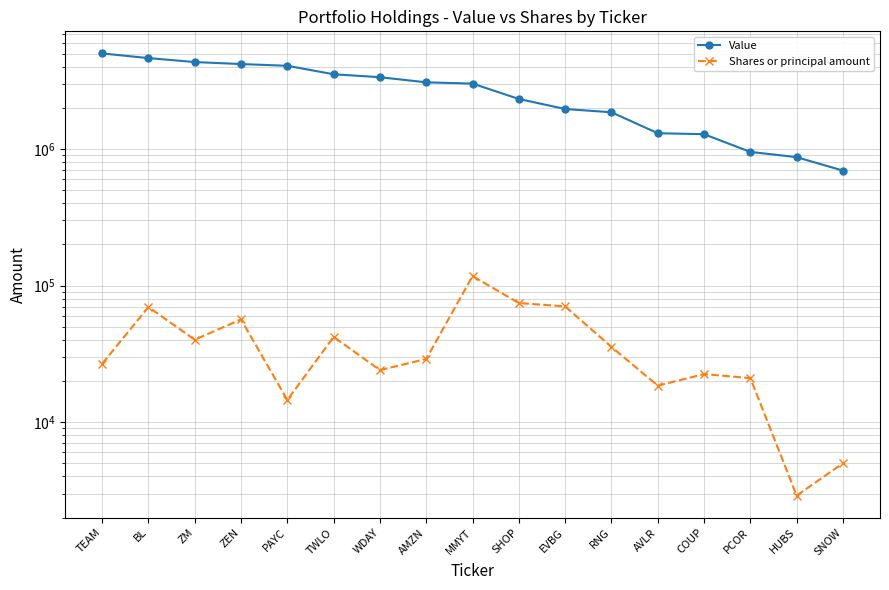

What is the total value across all series at SHOP?

2401500